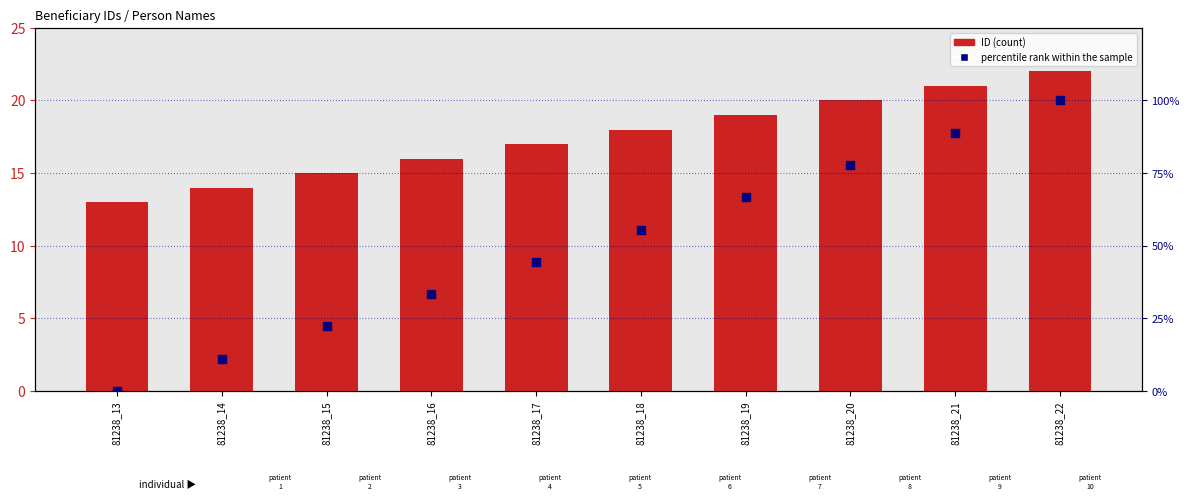

At how many categories does at least one series exceed 61?

4